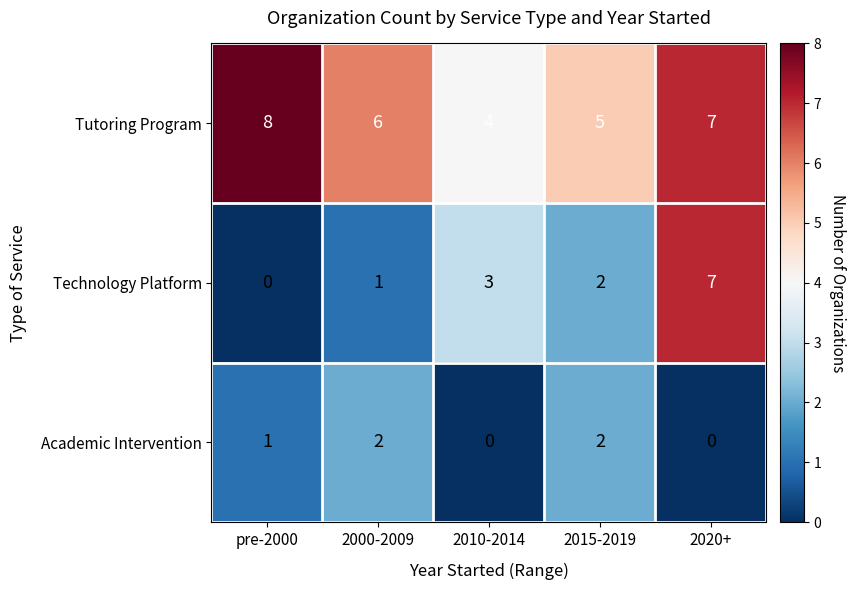

How many values in the Tutoring Program series are below 6?

2